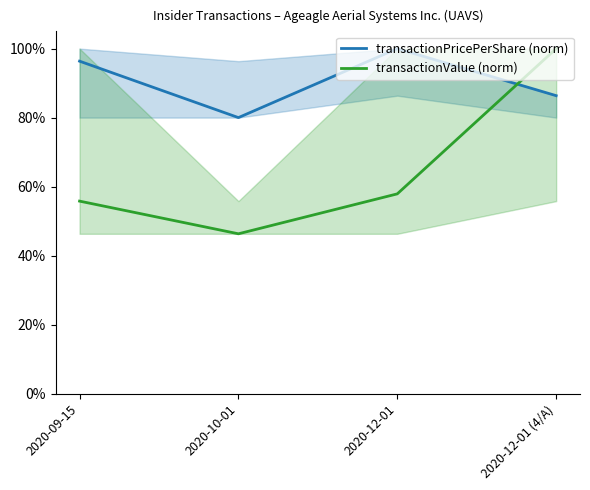

What are all the series names shown in the legend?

transactionPricePerShare (norm), transactionValue (norm)